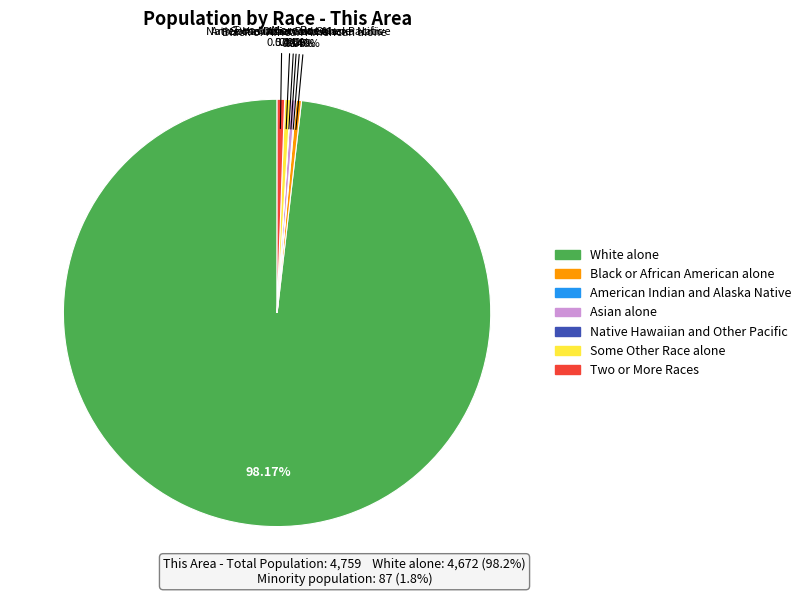

Do Black or African American alone and White alone together represent more than half of the pie?

Yes